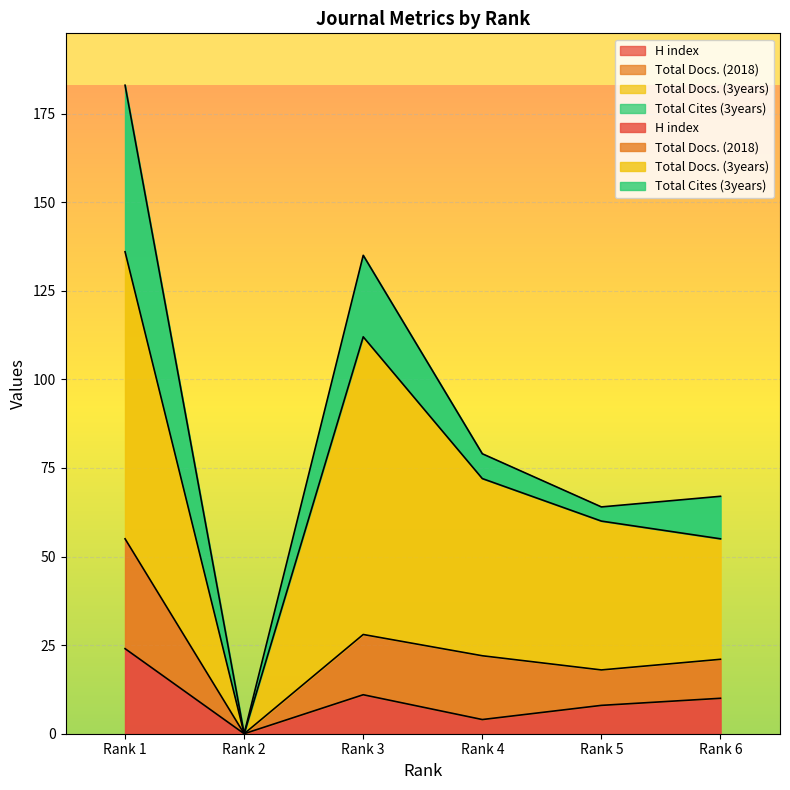

Where is the first local maximum for Total Docs. (3years)?

Rank 3